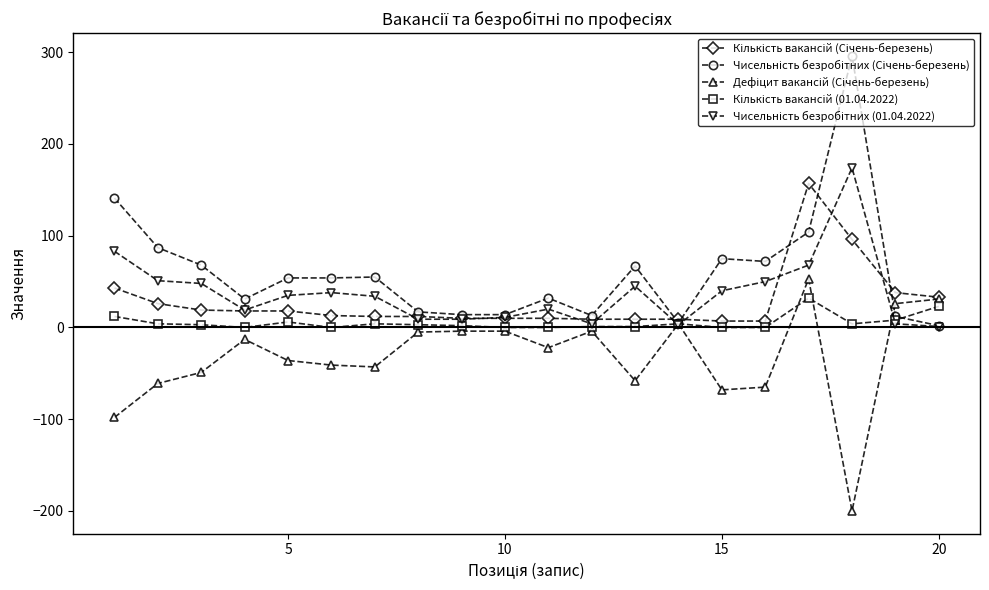

Count the number of data series in this chart.

5